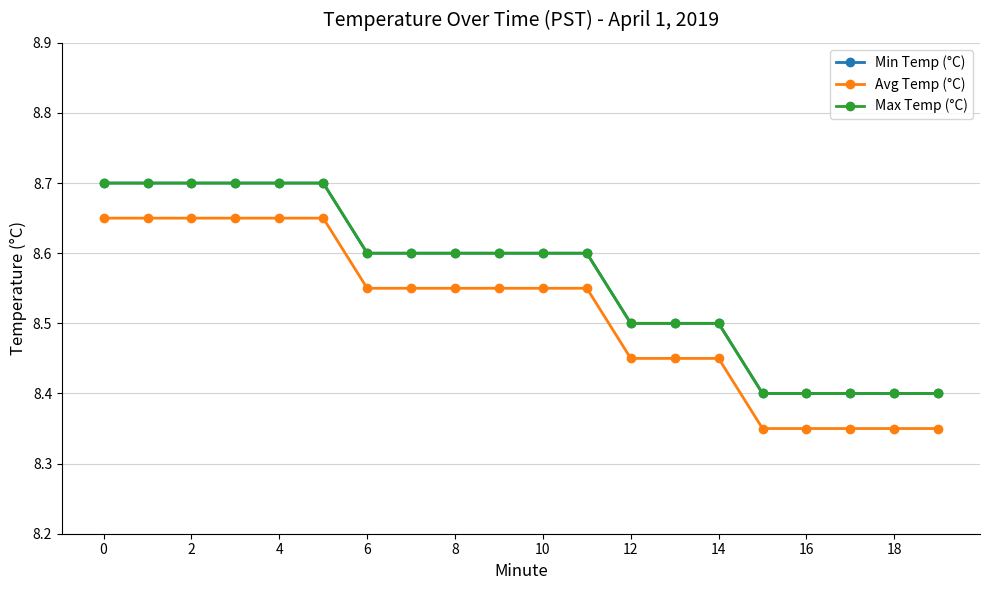

Is this an area chart (filled region under the line)?

No